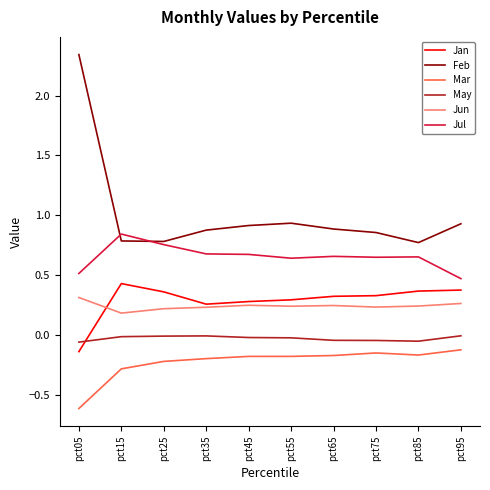

Which category has the highest value in the Jan series?

pct15